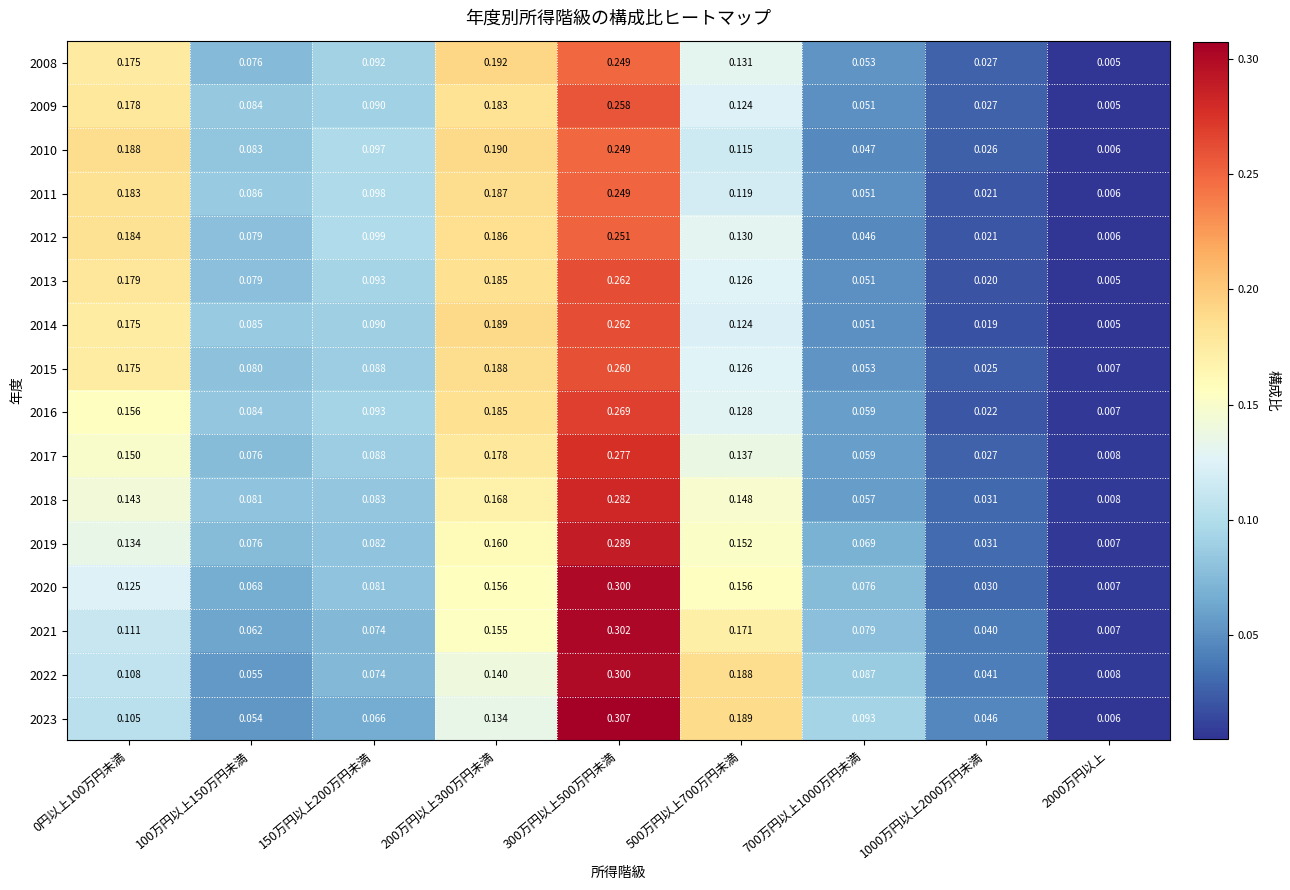

Is the value of 2009 at 500万円以上700万円未満 greater than the value of 2021 at 200万円以上300万円未満?

No